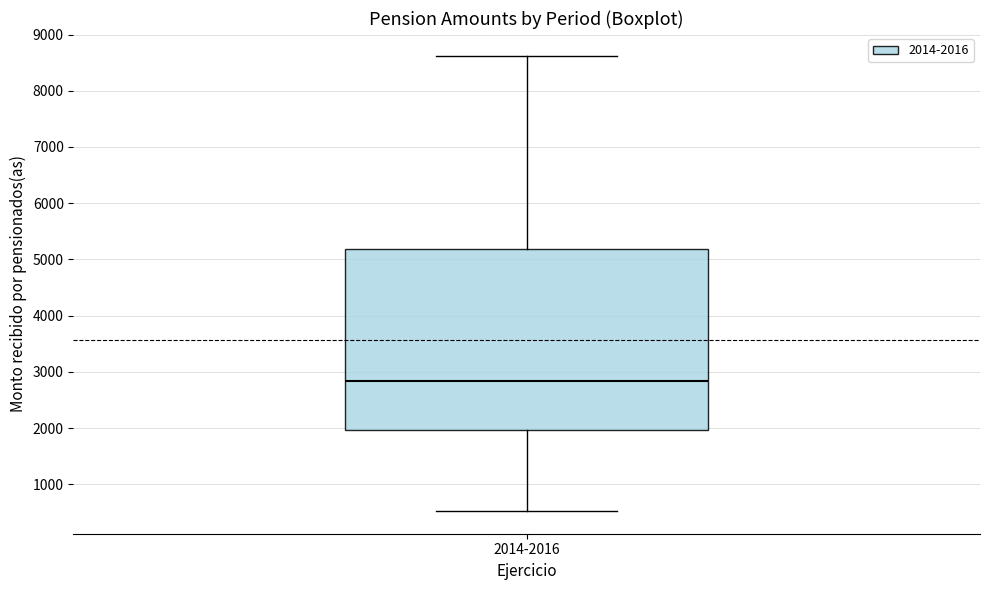

Transcribe this box plot: give where the median line is, the range the box spans, and where the two whiskers end, as read against the y-axis. The values are not printed on the chart, so give them approximately, as read against the axis.

median 2800, box 2000 to 5200, whiskers 500 to 8600